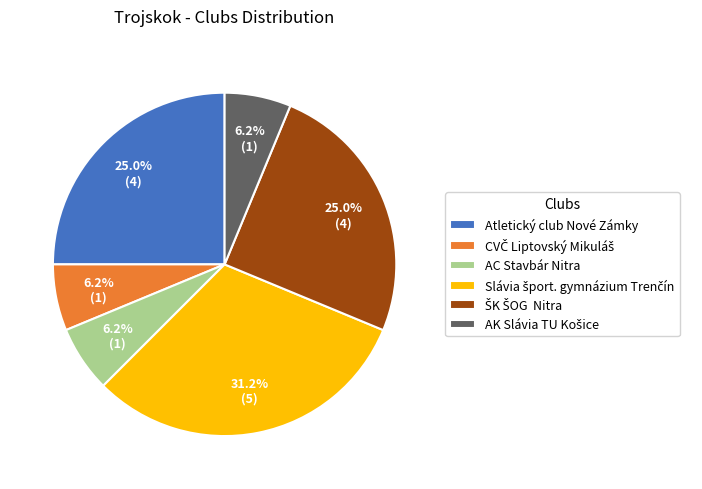

Is there any slice that represents more than half of the pie?

No